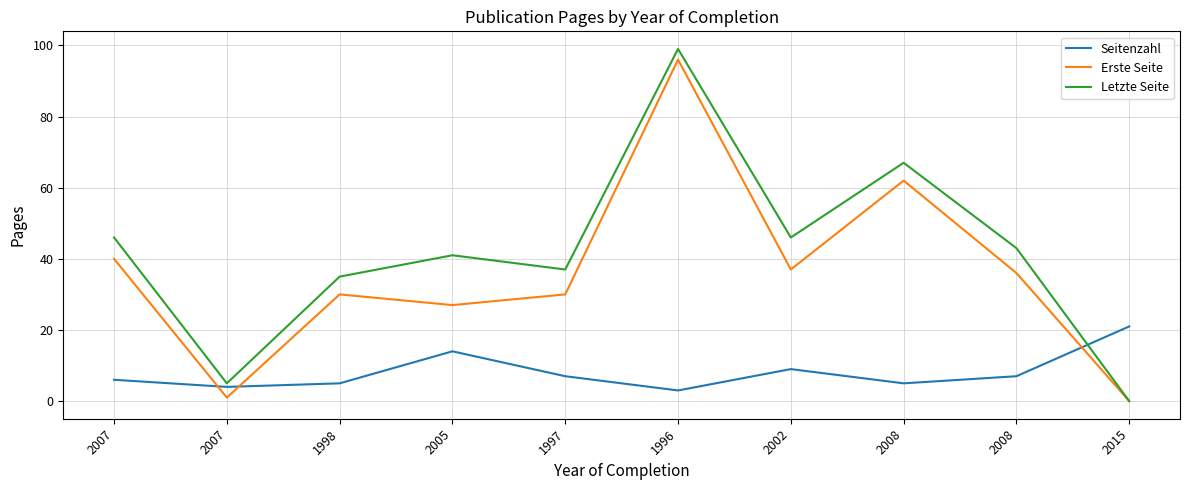

At which category is the sum across all series the highest?

1996